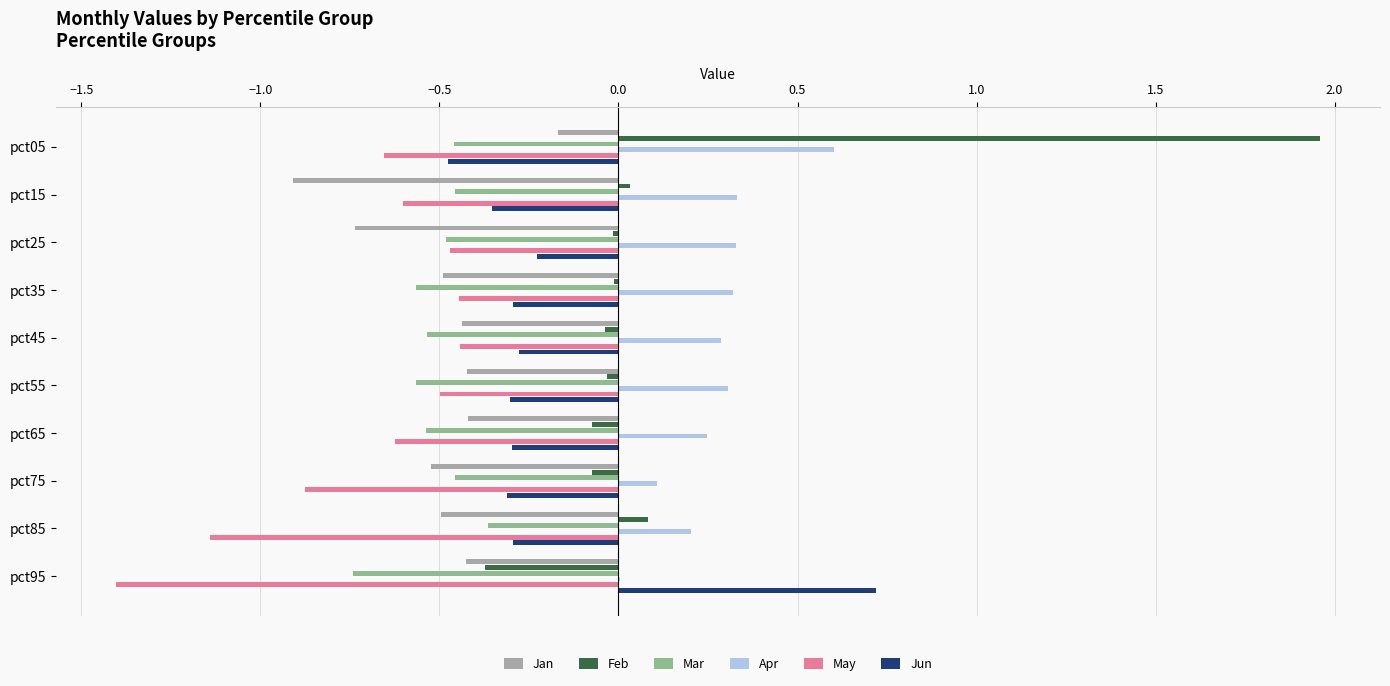

True or false: Apr has a value of 0.1 at pct45.

False